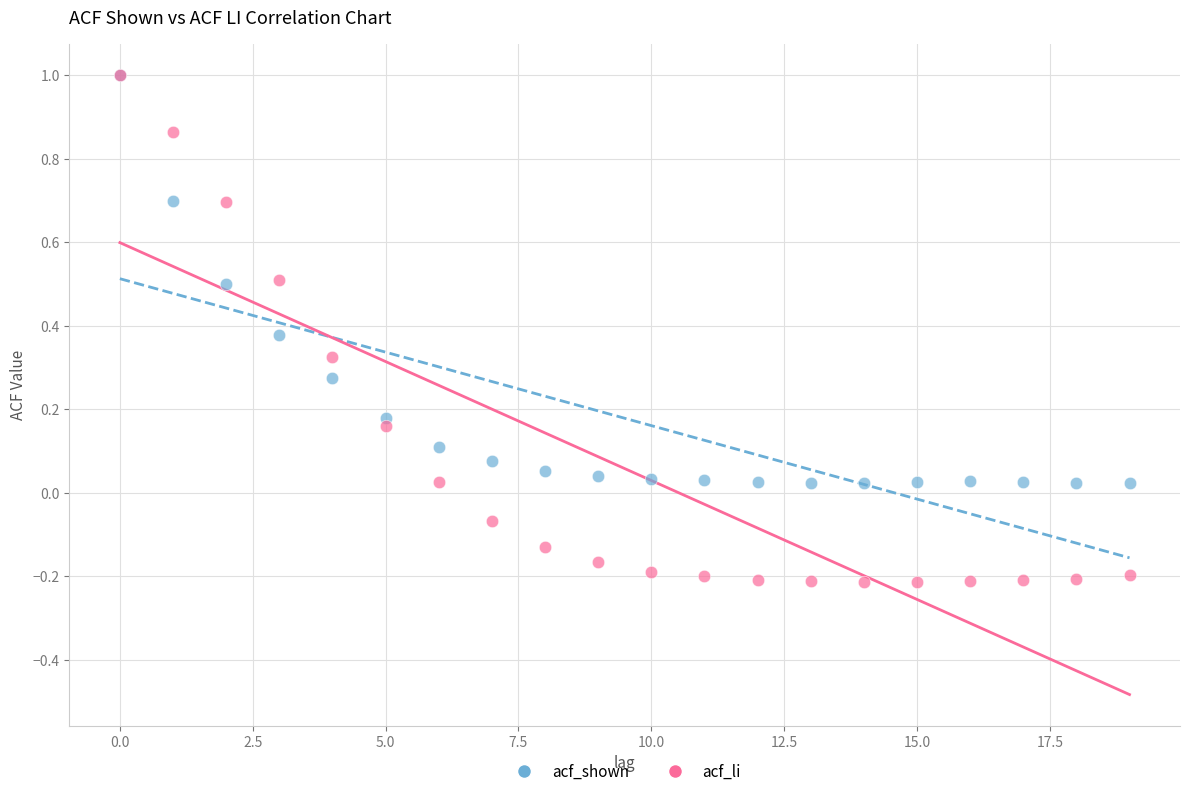

What are all the series names shown in the legend?

acf_shown, acf_li